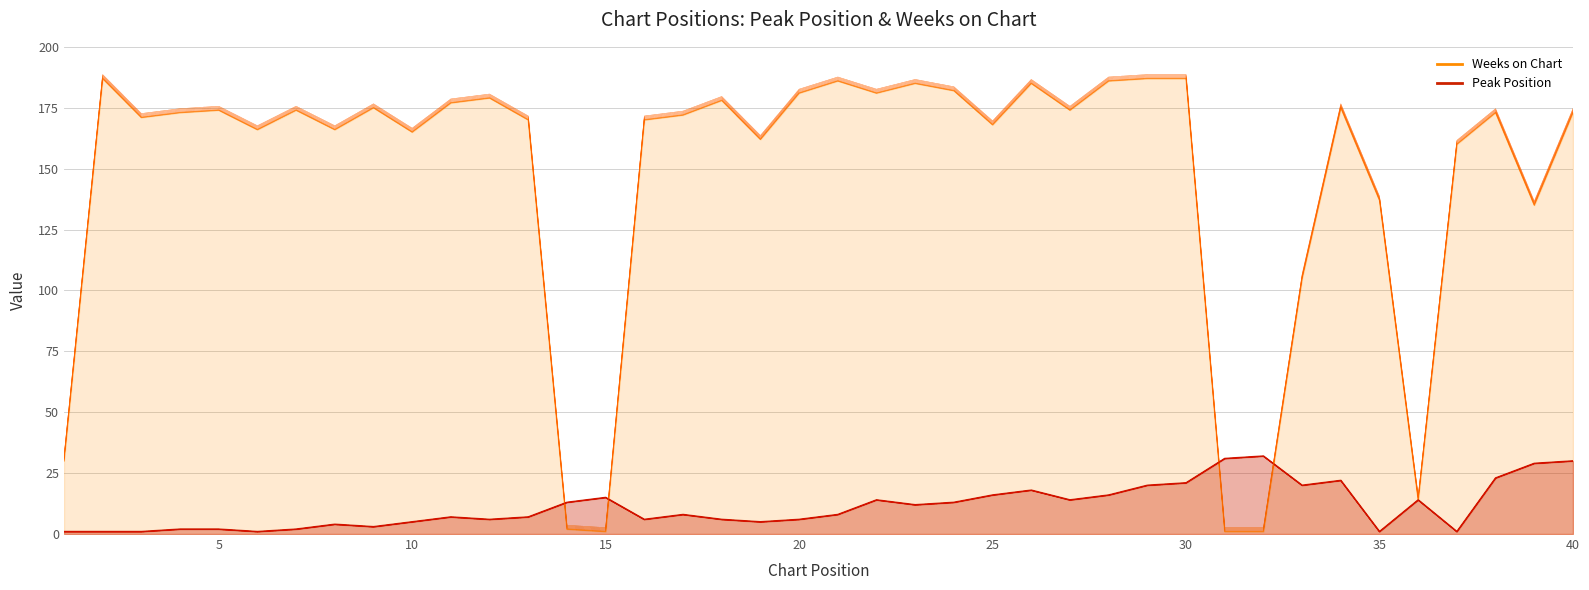

Reading left to right, list all the values displayed in this chart.

Peak Position: 1	1	1	2	2	1	2	4	3	5	7	6	7	13	15	6	8	6	5	6	8	14	12	13	16	18	14	16	20	21	31	32	20	22	1	14	1	23	29	30
Weeks on Chart: 30	187	171	173	174	166	174	166	175	165	177	179	170	2	1	170	172	178	162	181	186	181	185	182	168	185	174	186	187	187	1	1	105	175	137	14	160	173	135	173